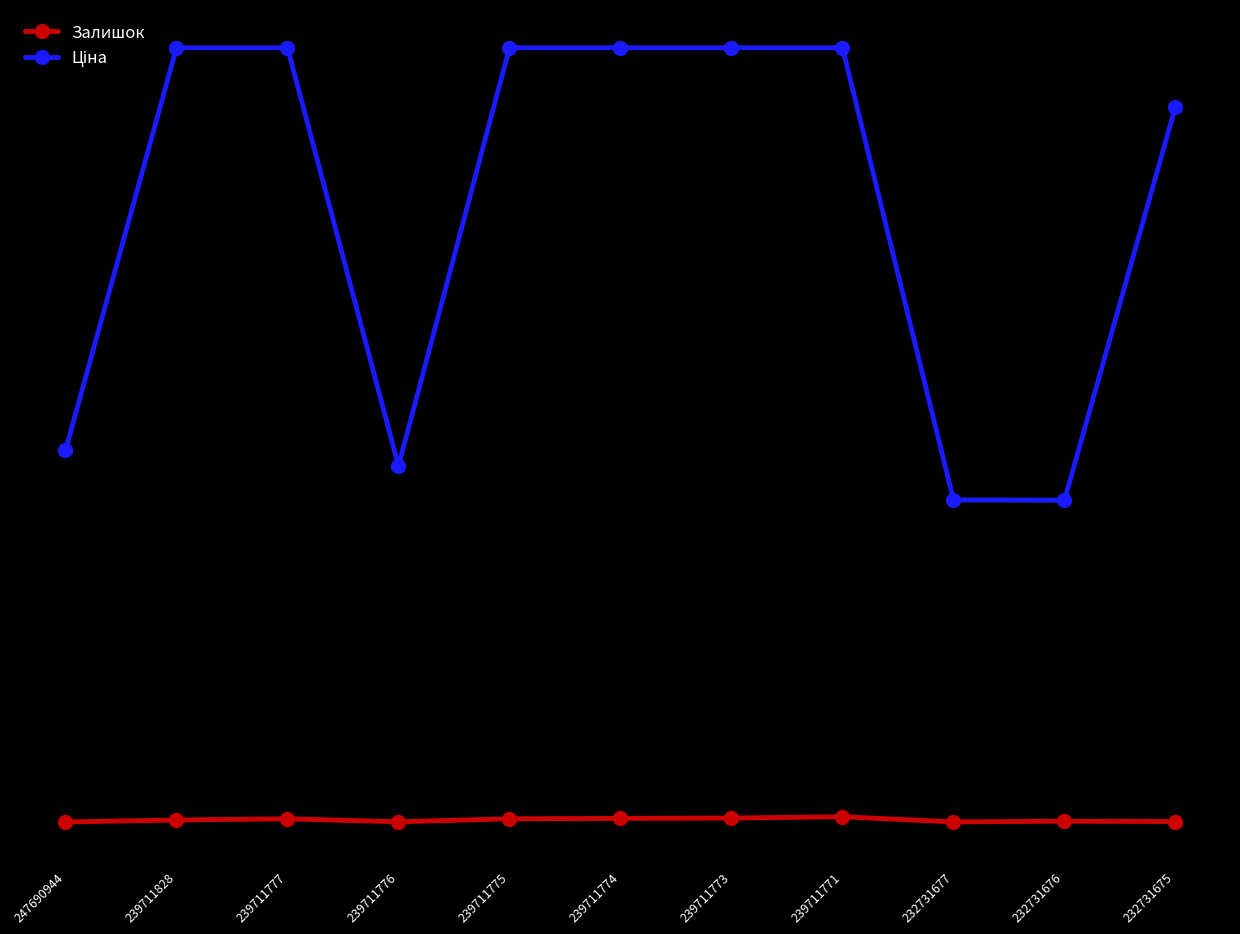

Is this an area chart (filled region under the line)?

No